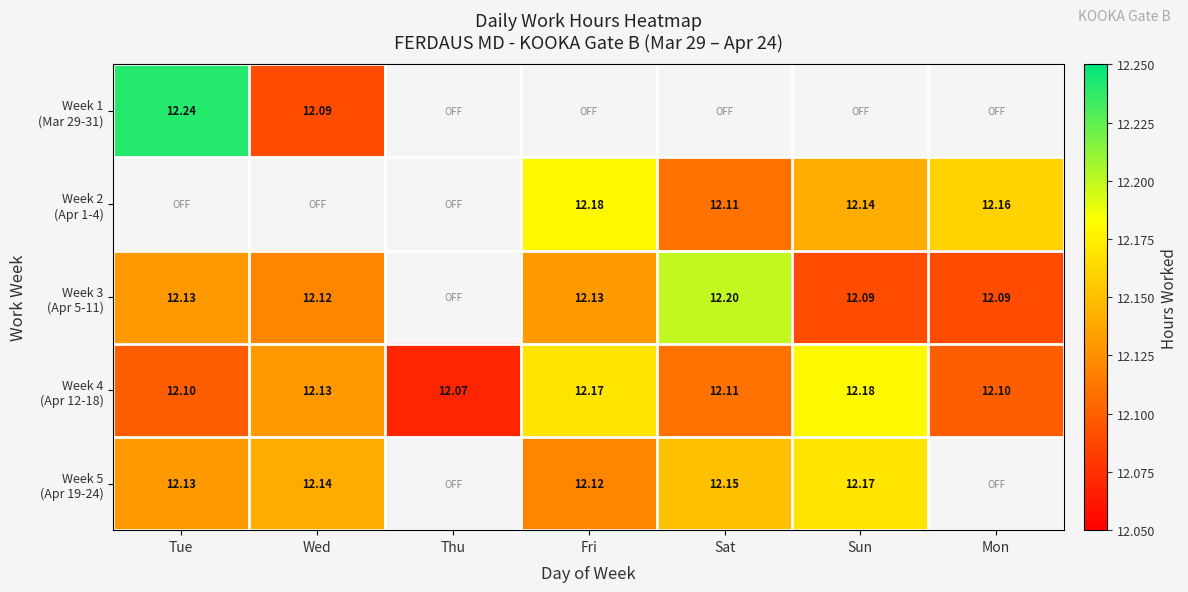

True or false: Week 4 (Apr 12-18) has a value of 12.1 at Tue.

True